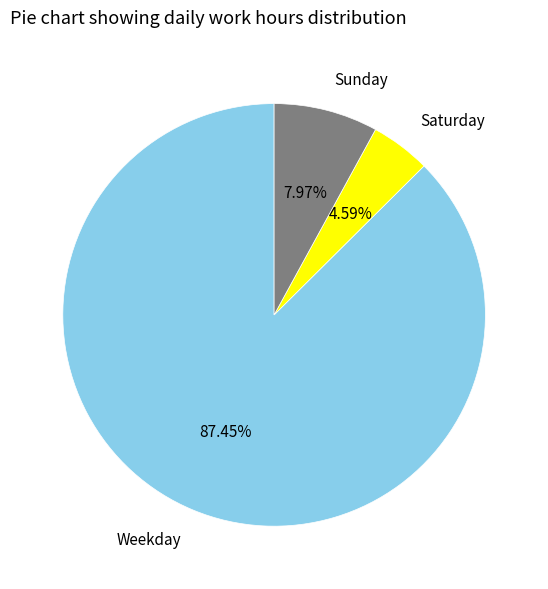

Is there a majority slice in this chart?

Yes